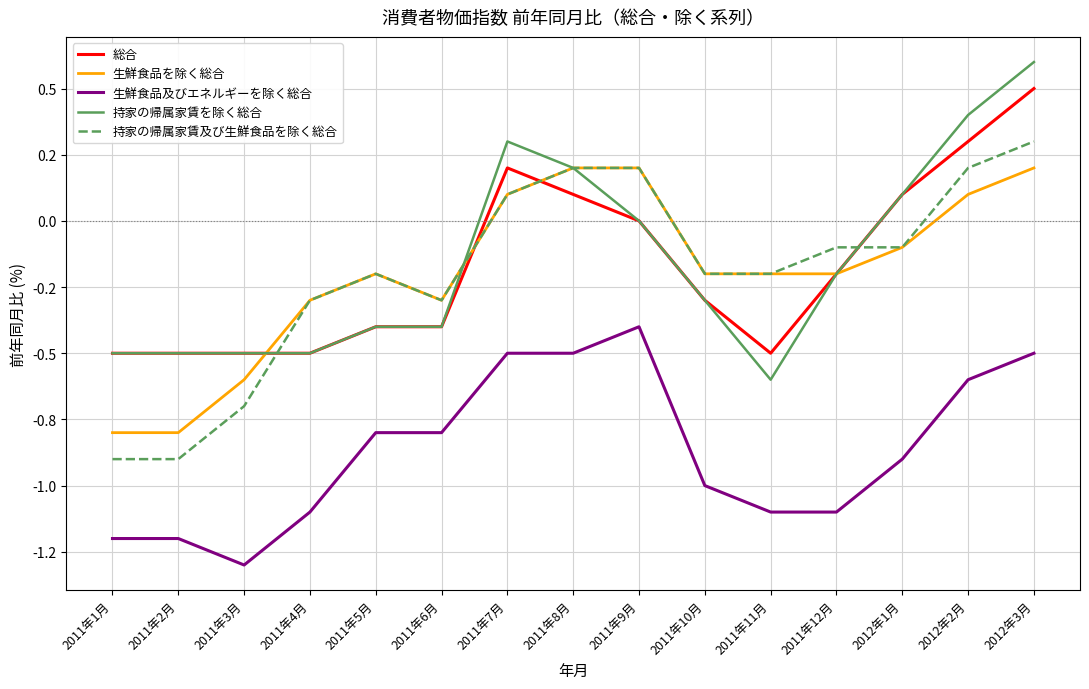

Which series changed the most between 2011年3月 and 2011年9月?

生鮮食品及びエネルギーを除く総合